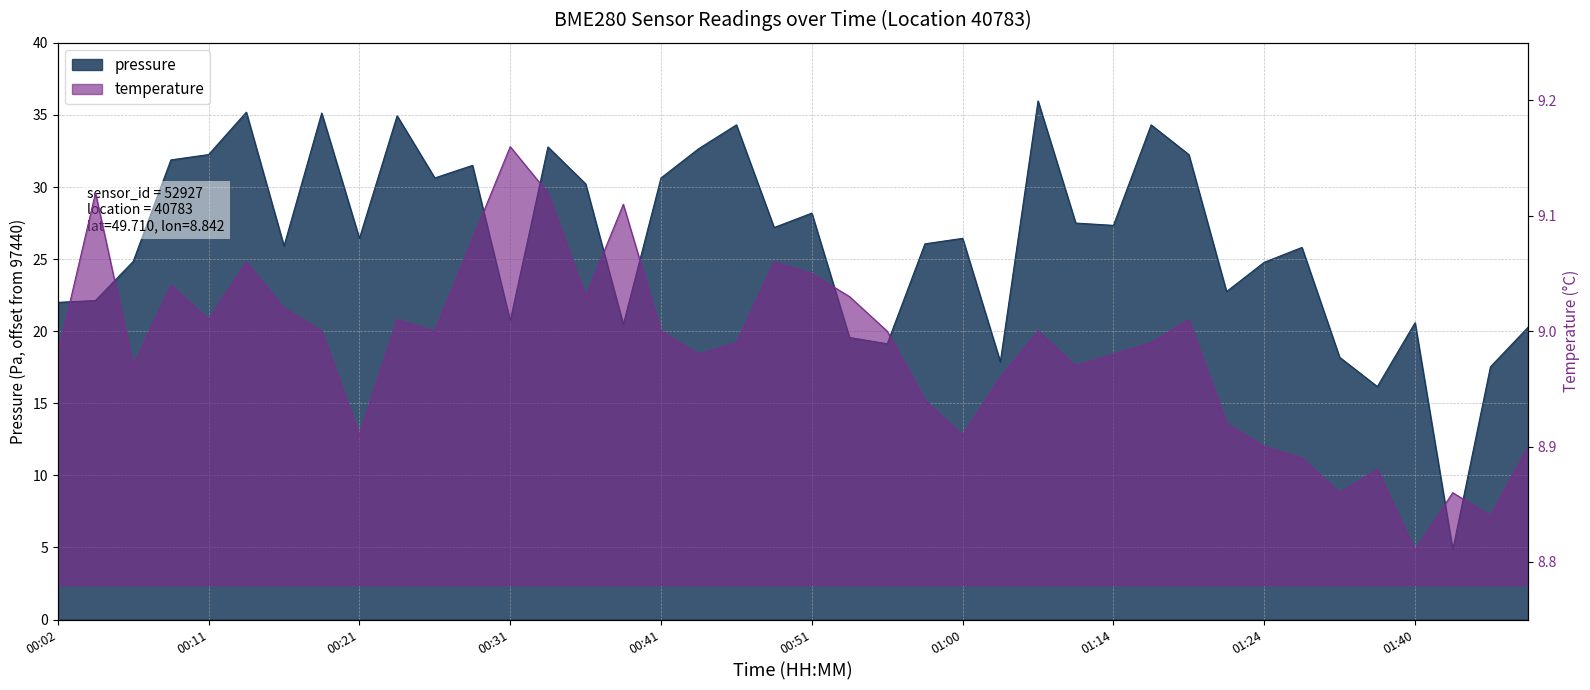

How many lines are shown in the chart?

2